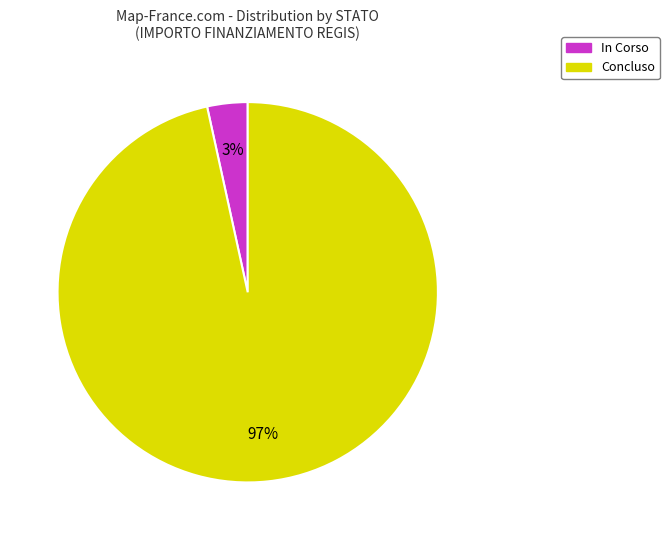

True or false: In Corso accounts for 3% of the total.

True